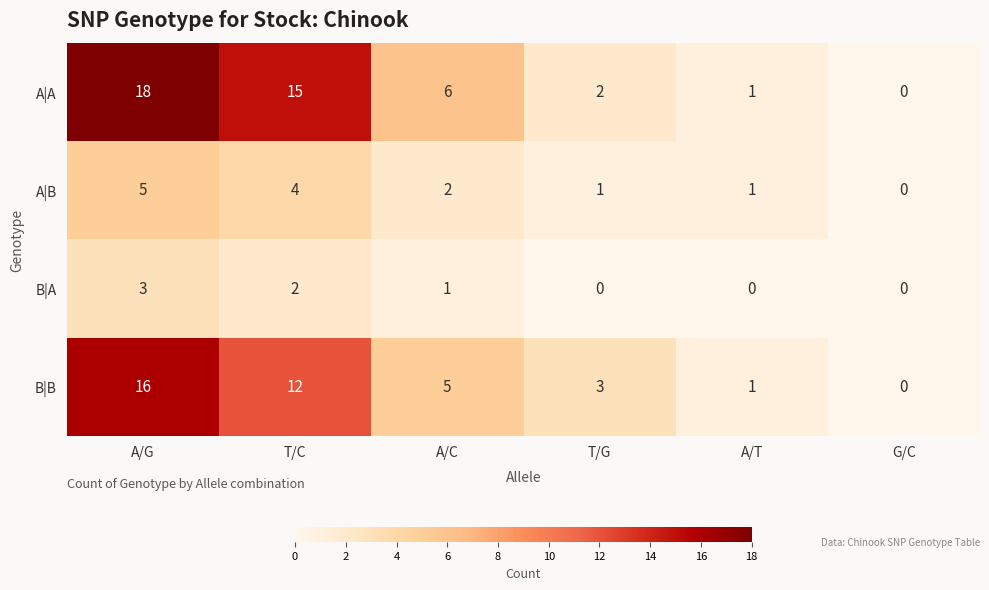

What is the maximum value shown in the chart?

18